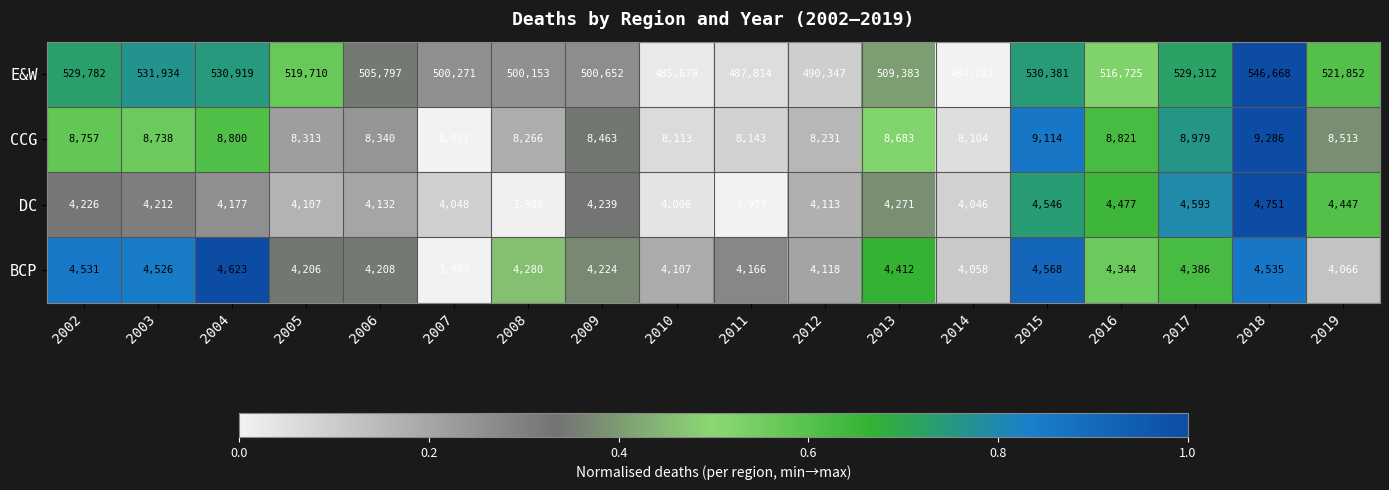

At which category is the sum across all series the highest?

2018